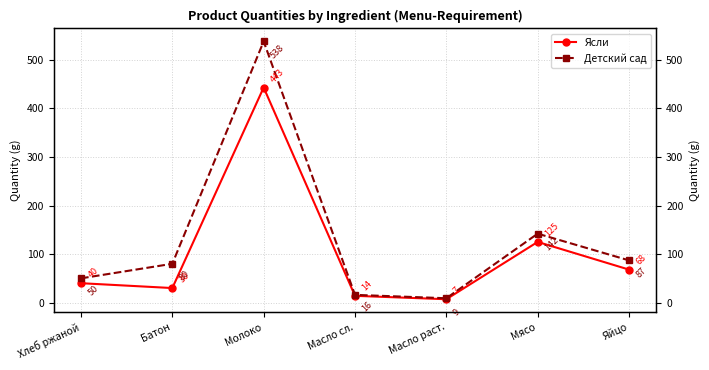

Reading left to right, list all the values displayed in this chart.

Ясли: Хлеб ржаной=40	Батон=30	Молоко=443	Масло сл.=14	Масло раст.=7	Мясо=125	Яйцо=68
Детский сад: Хлеб ржаной=50	Батон=80	Молоко=538	Масло сл.=16	Масло раст.=9	Мясо=142	Яйцо=87